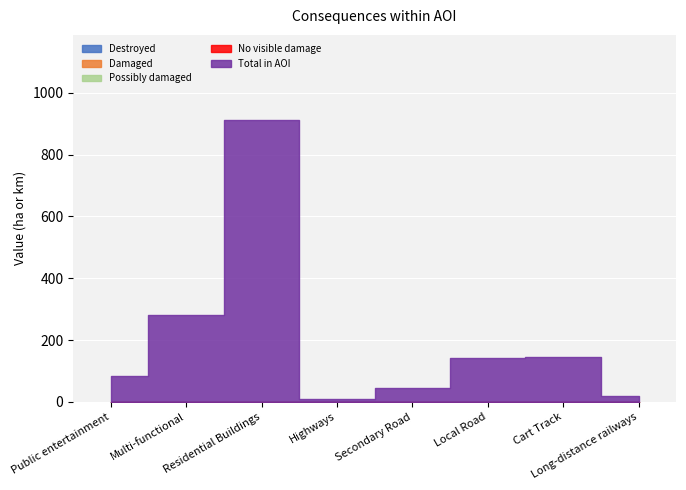

At which category is the sum across all series the highest?

Residential Buildings